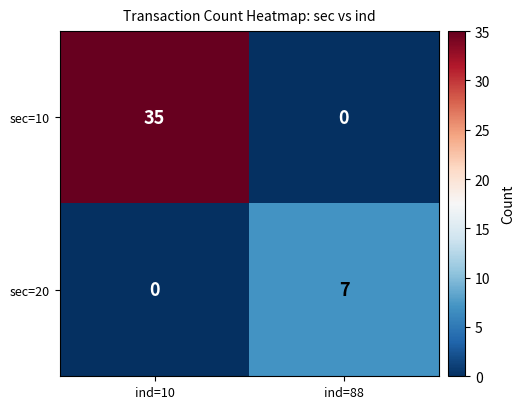

What is the maximum value shown in the chart?

35